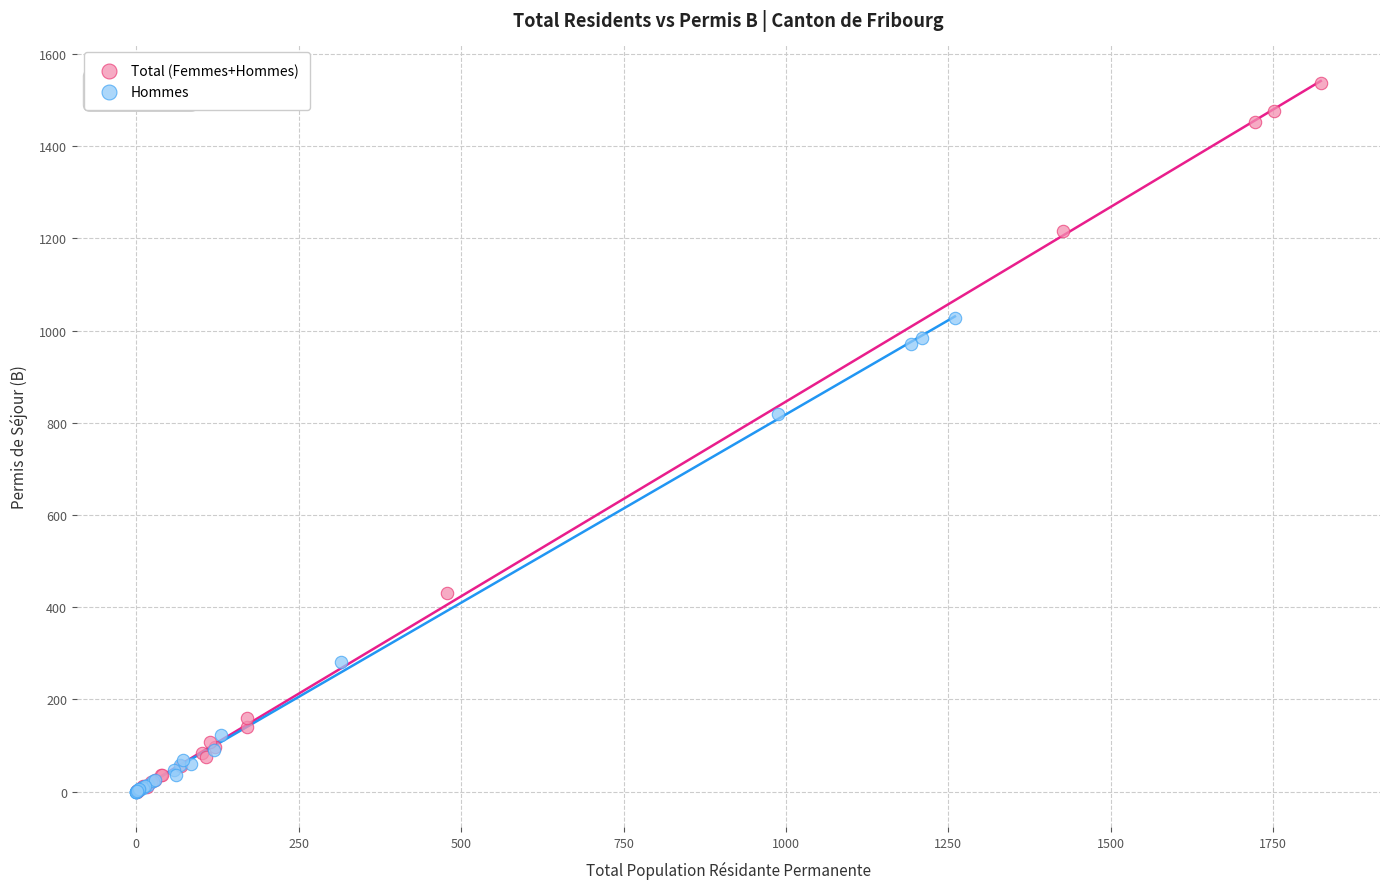

Which series reaches the maximum Y coordinate?

Total (Femmes+Hommes)